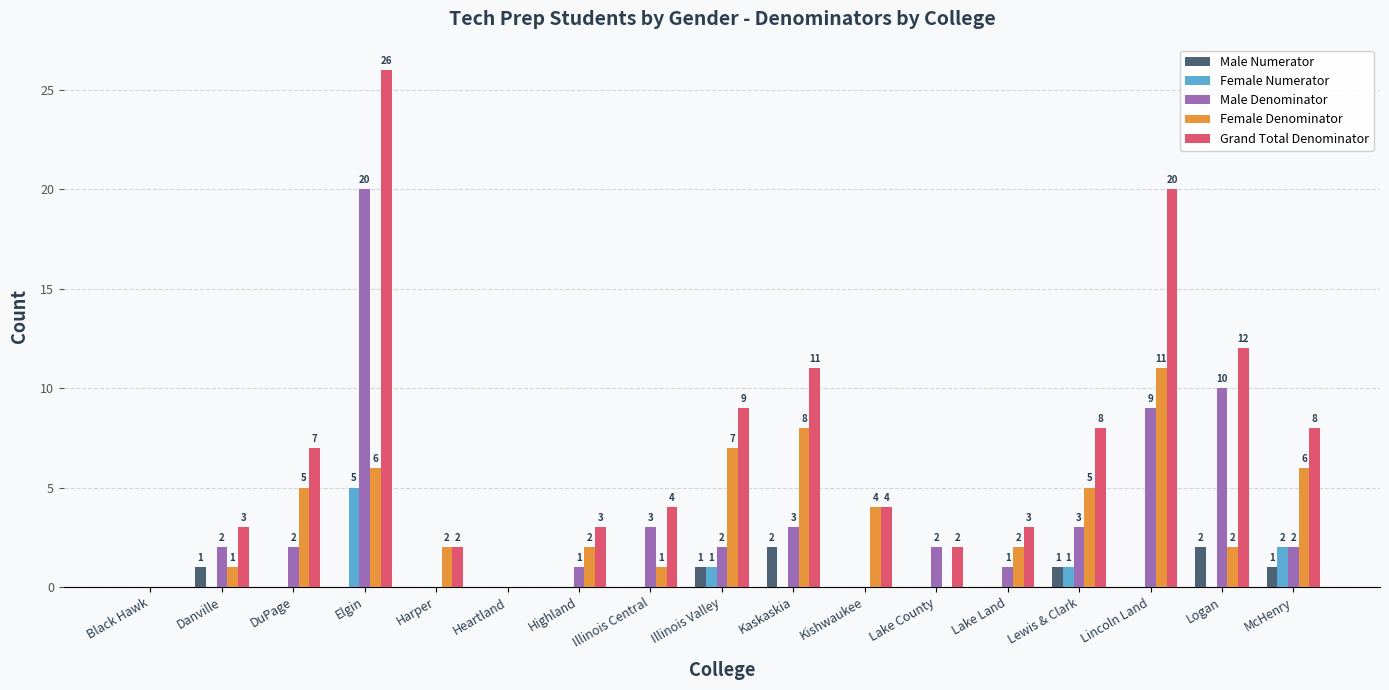

At which category is the sum across all series the highest?

Elgin